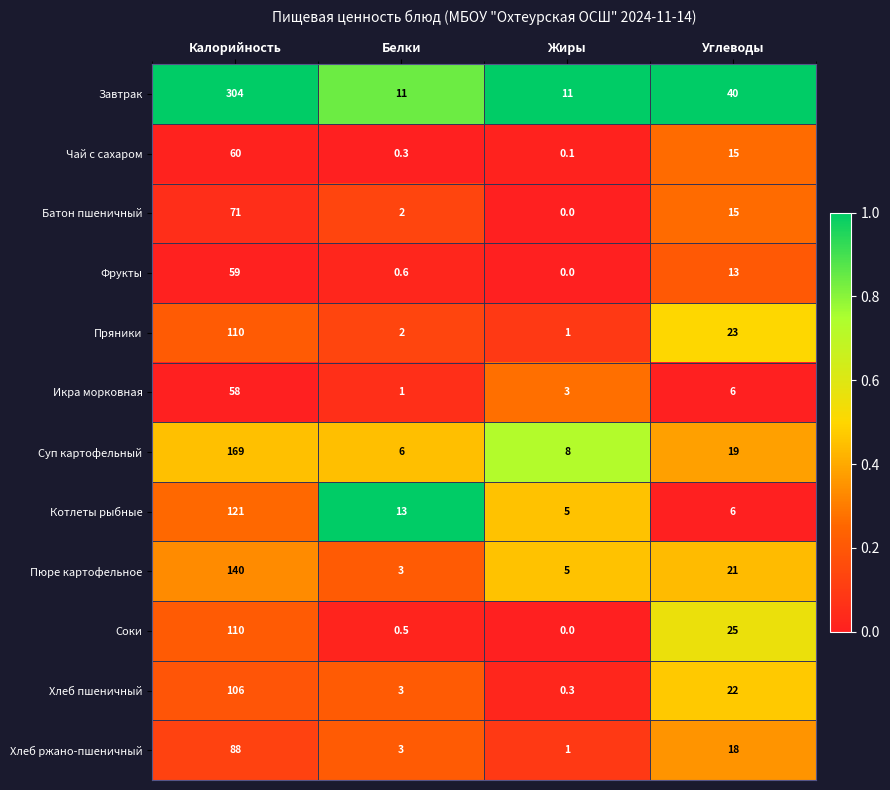

Where is Икра морковная nearest to the value 29?

Углеводы